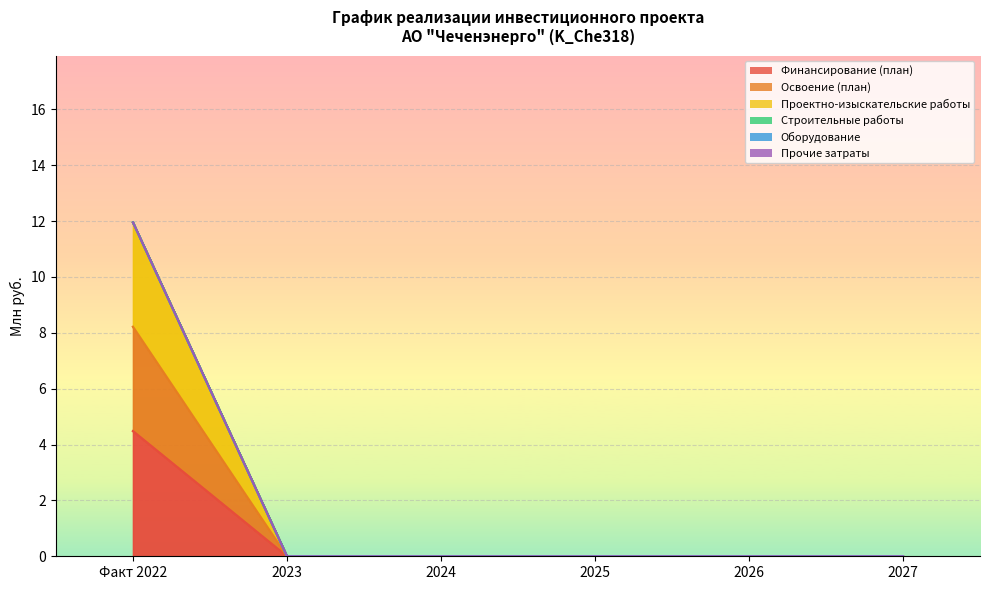

Which series changed the most between Факт 2022 and 2026?

Освоение (план)